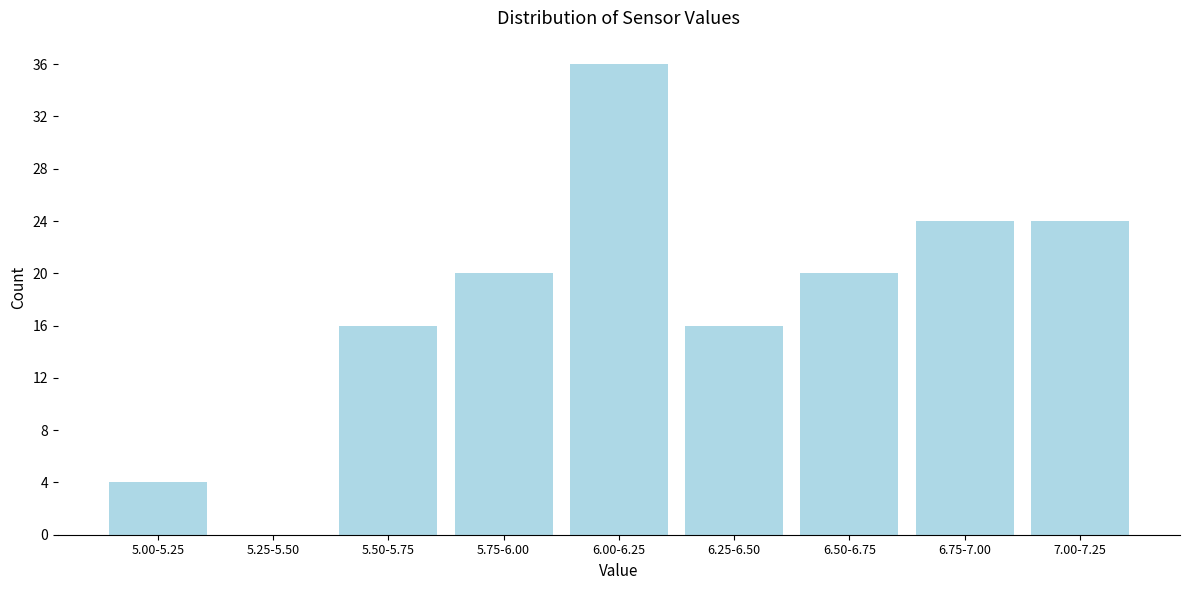

Reading left to right, what are all the values shown in this chart?

5.00-5.25=4	5.25-5.50=0	5.50-5.75=16	5.75-6.00=20	6.00-6.25=36	6.25-6.50=16	6.50-6.75=20	6.75-7.00=24	7.00-7.25=24